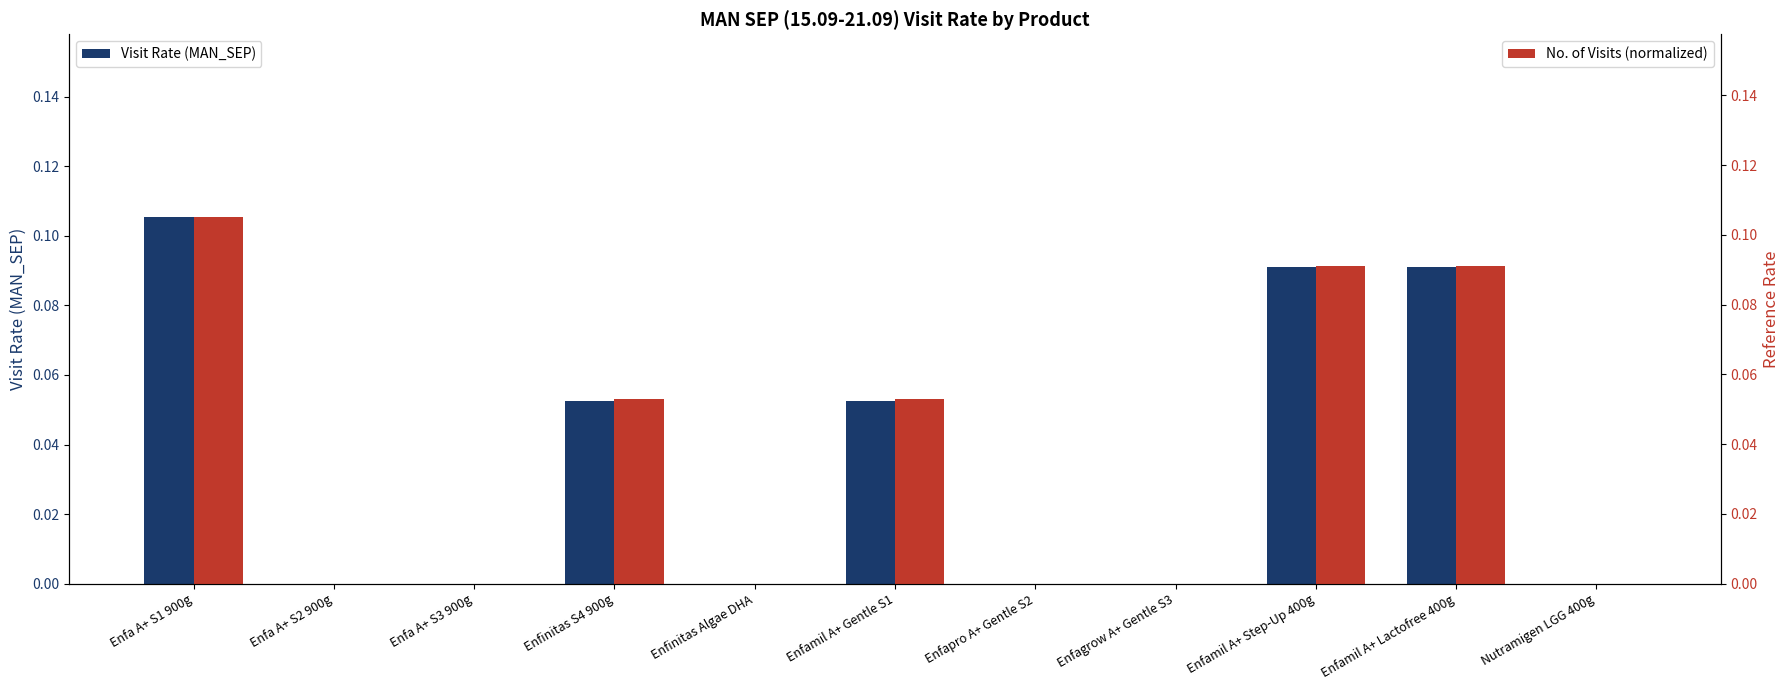

Where is Visit Rate (MAN_SEP) nearest to the value 0?

Enfa A+ S2 900g